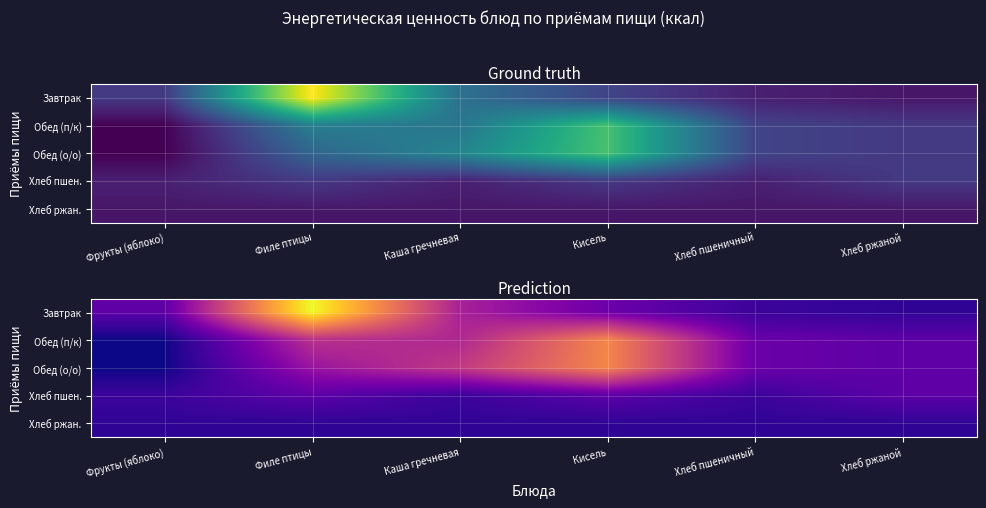

What is the difference between the highest and lowest values at Филе птицы?

272.7